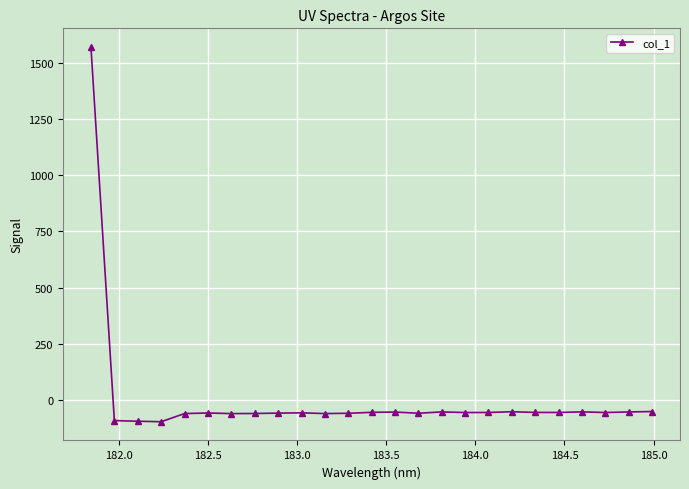

What is the difference between the maximum and second lowest values?

1666.5